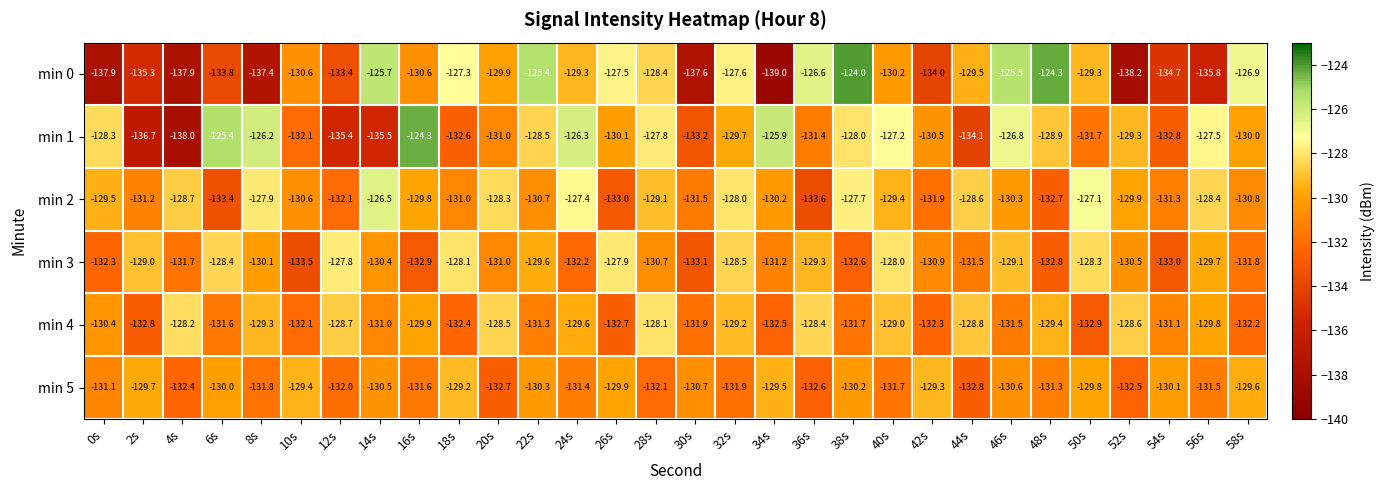

What is the total value across all series at 48s?

-779.4